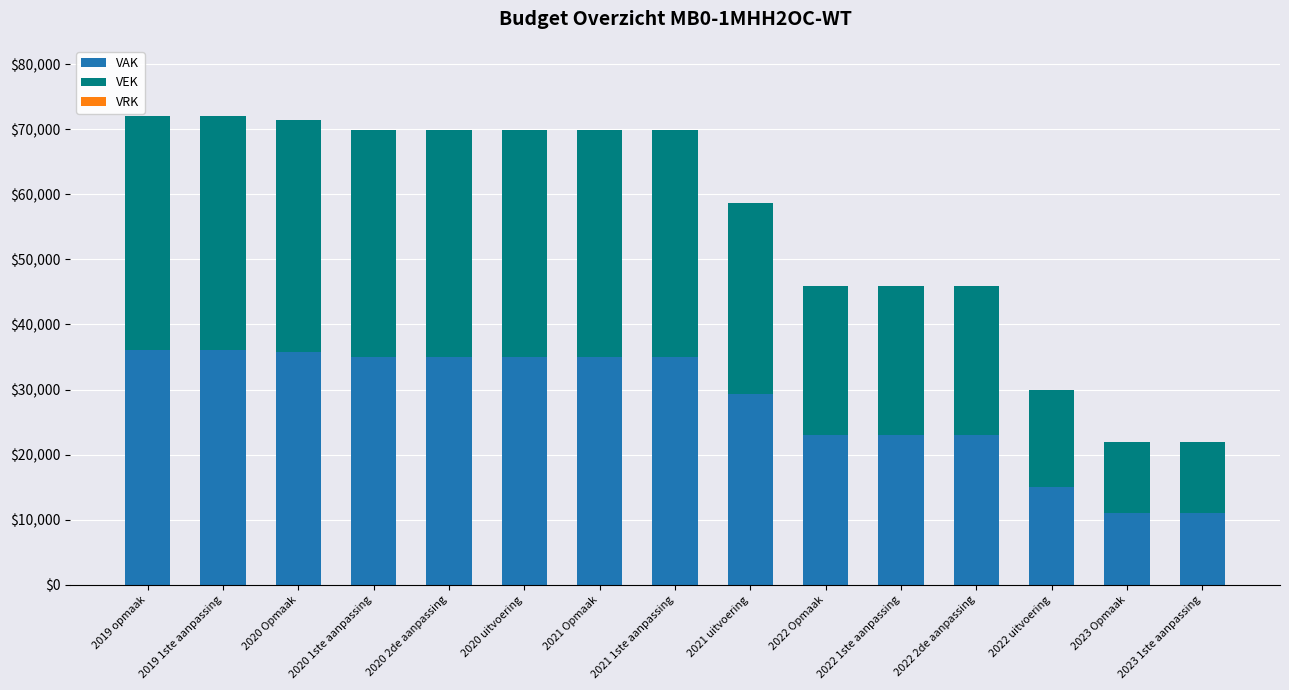

What is the lowest value of the VAK series?

10973